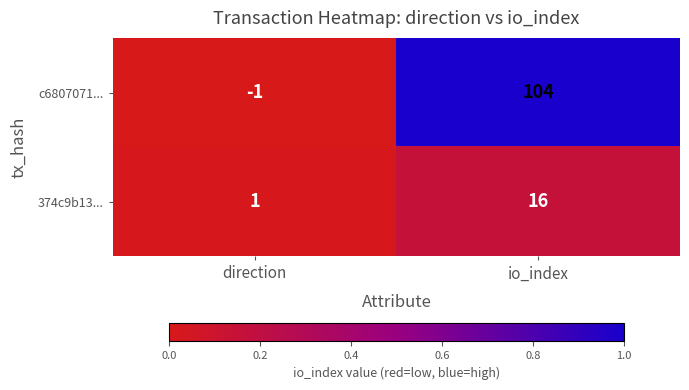

Which series changed the most between direction and io_index?

c6807071...